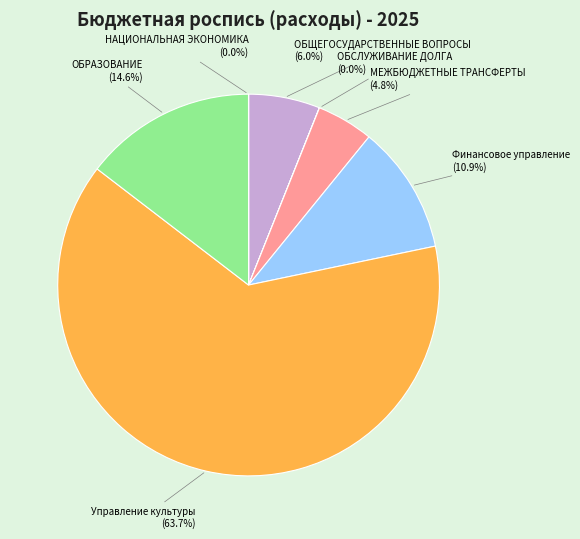

Which slice represents more than half of the pie?

Управление культуры